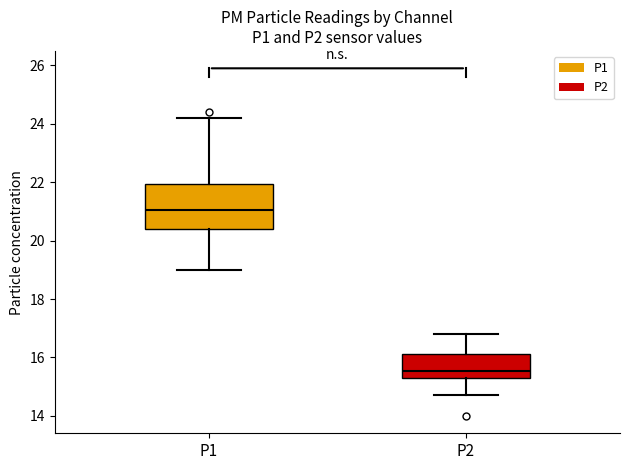

Where does the lower whisker of the box for P2 end on the y-axis? The values are not printed on the chart, so give them approximately, as read against the axis.

14.8